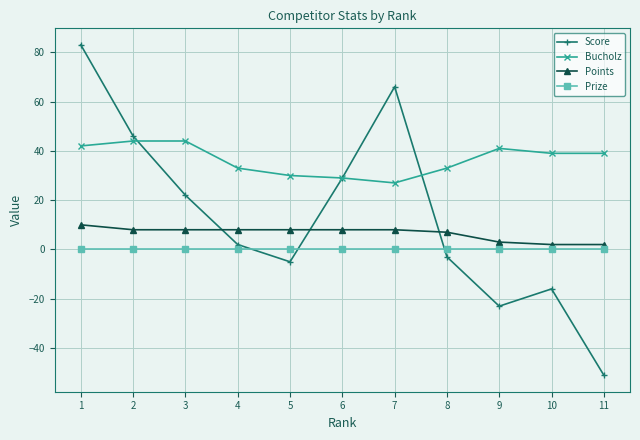

Rank the series by their maximum value, from highest to lowest.

Score, Bucholz, Points, Prize